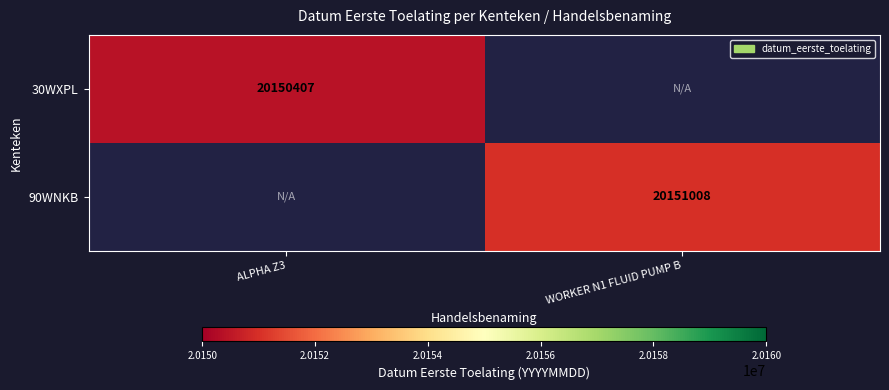

The value of 90WNKB at WORKER N1 FLUID PUMP B is 29132451. True or false?

False